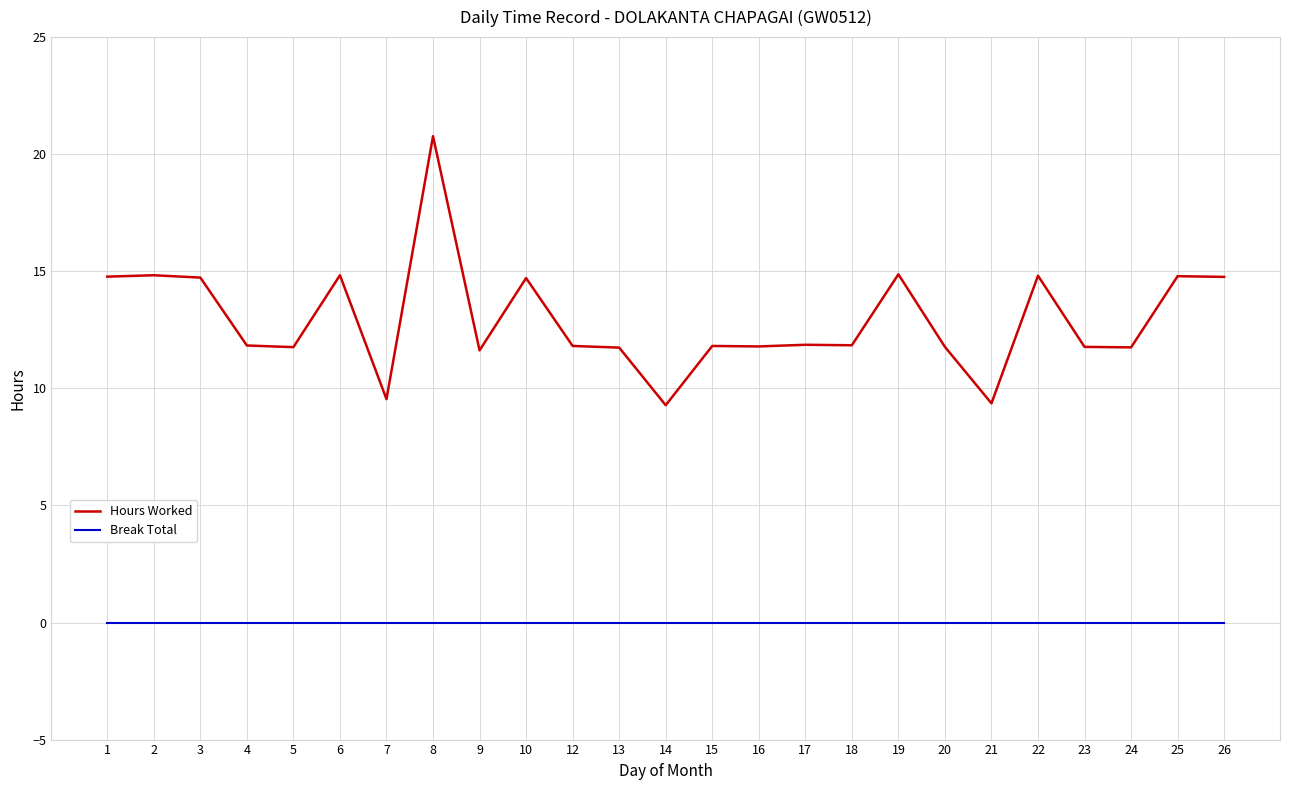

True or false: Break Total and Hours Worked intersect in this chart.

False